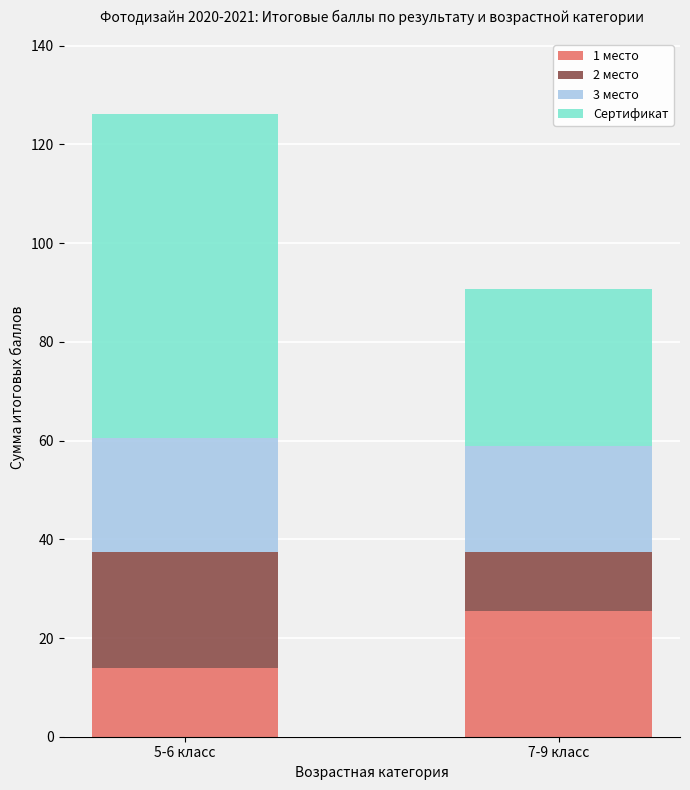

How many bars are there in total?

2